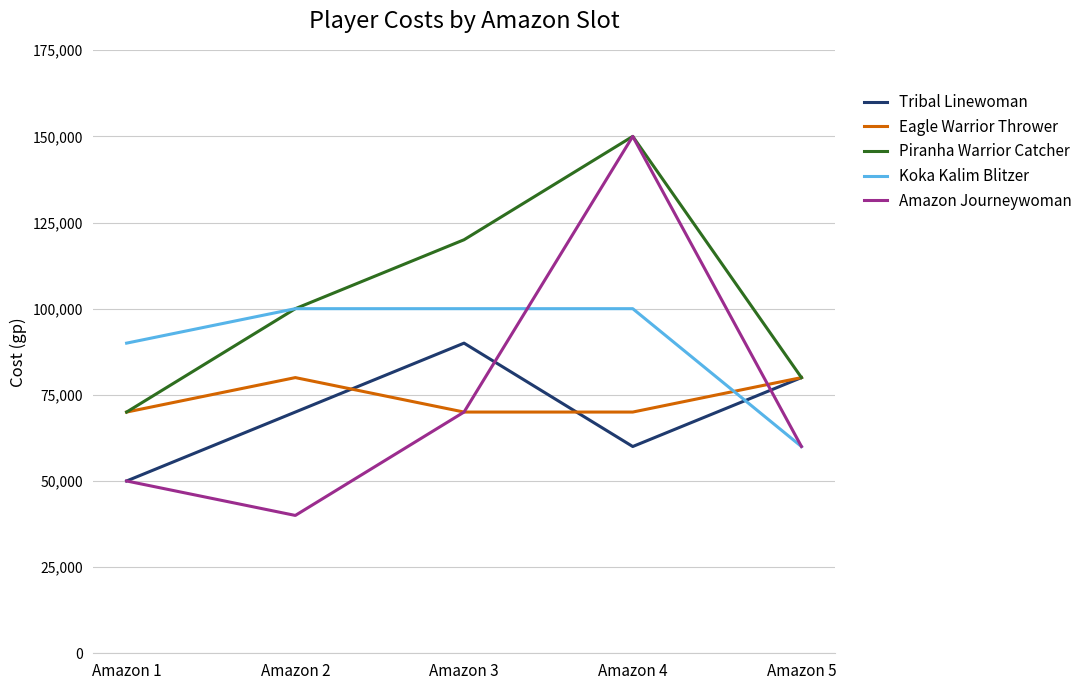

What is the total value across all series at Amazon 5?

360000